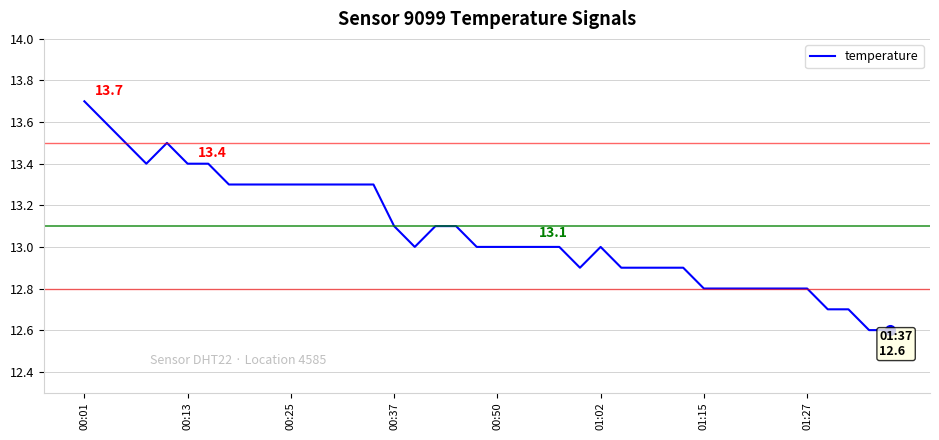

What is the maximum value shown in the chart?

13.7